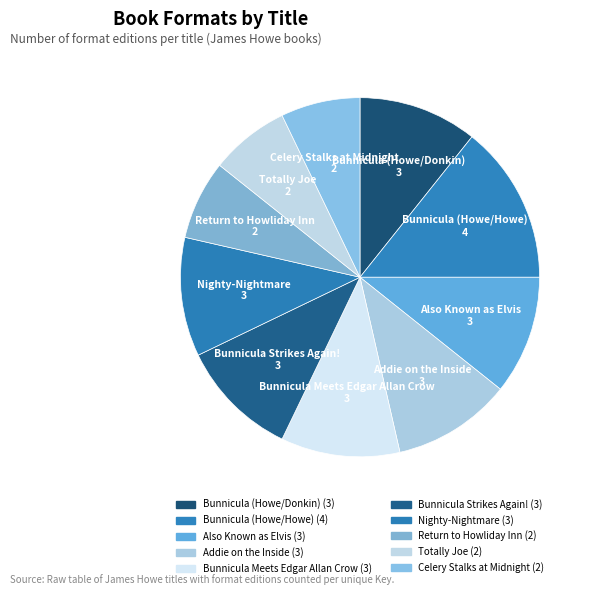

How much of the chart is everything except Nighty-Nightmare?

89.3%